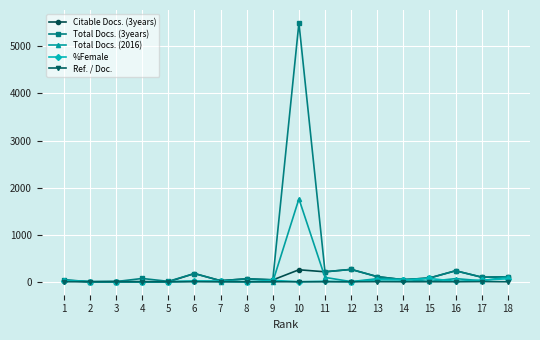

What is the difference between the second highest and second lowest values in the %Female series?

64.7